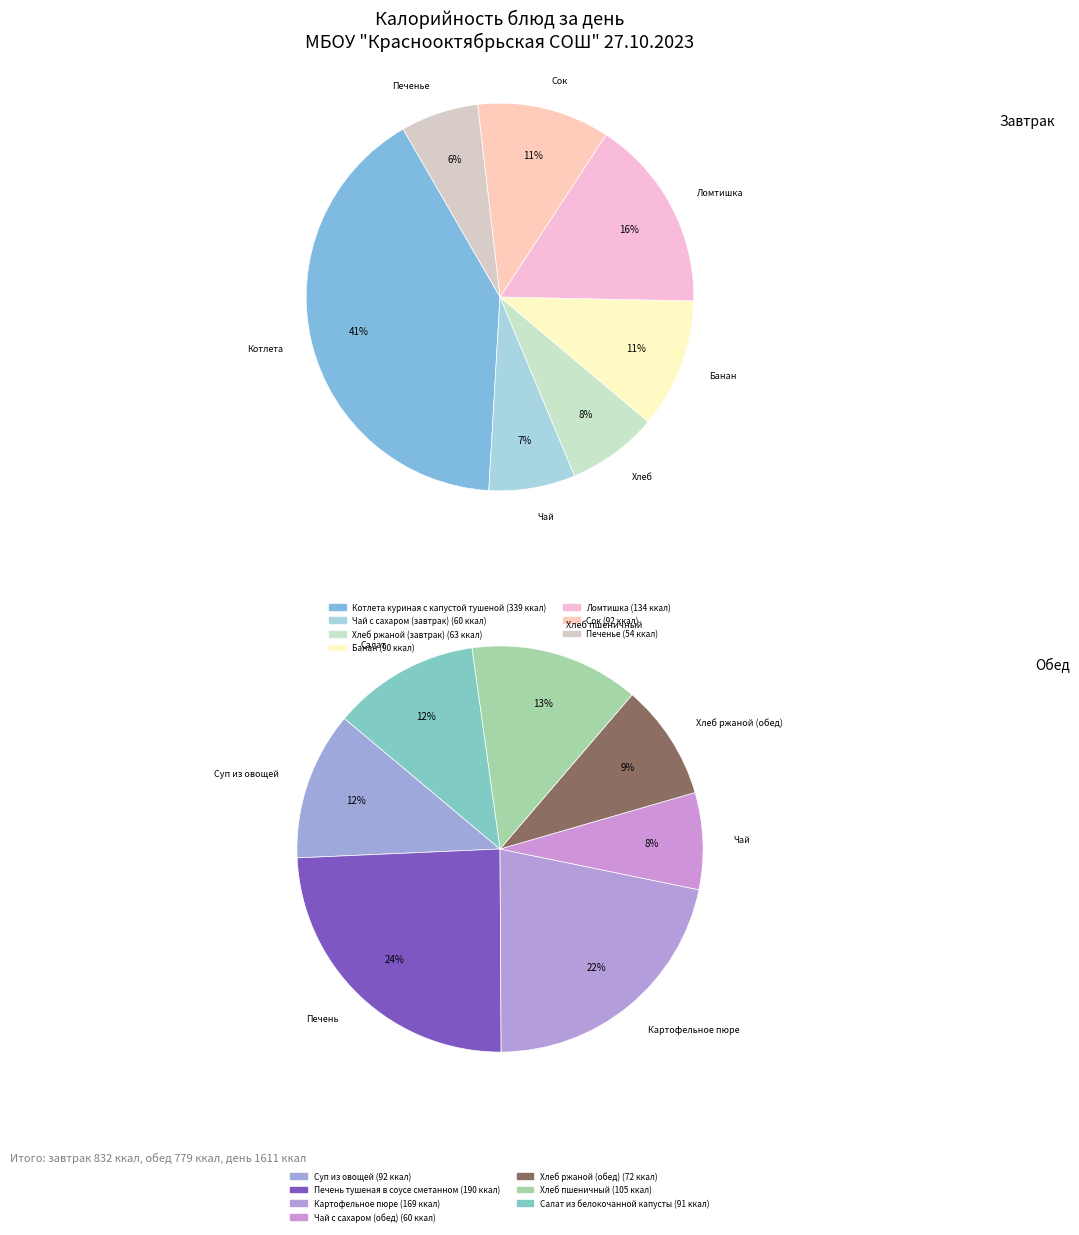

Which category has the smallest portion of the pie?

Печенье